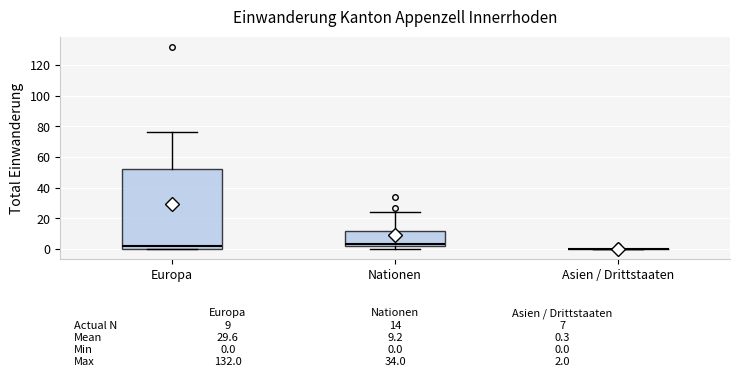

Which box is the tallest, from its lower edge to its upper edge?

Europa